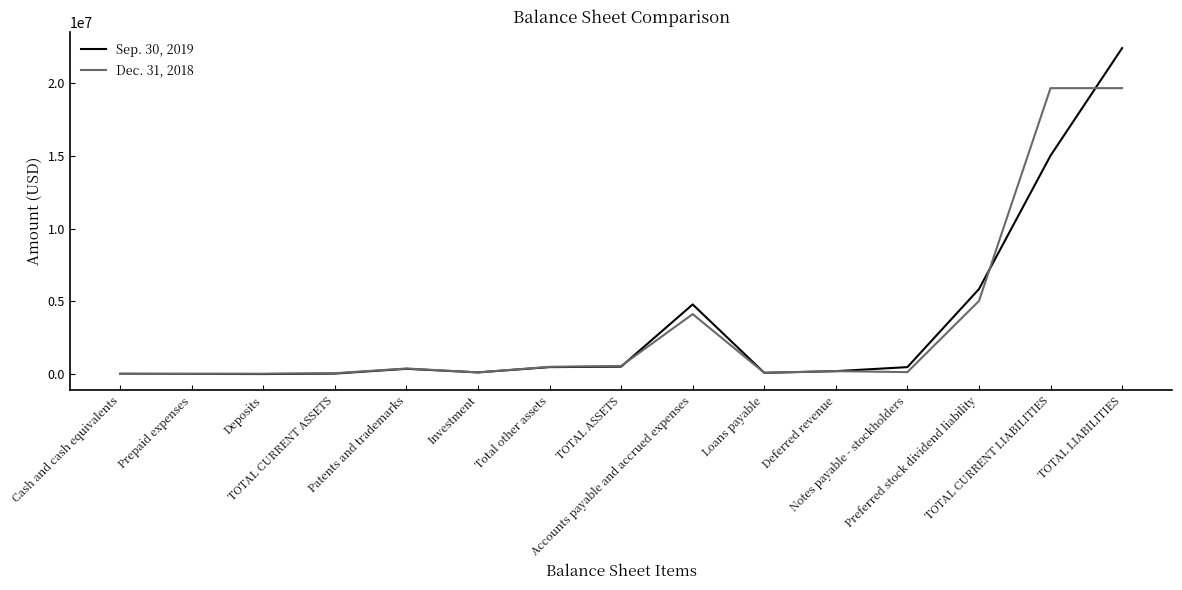

What is the lowest value of the Sep. 30, 2019 series?

1218